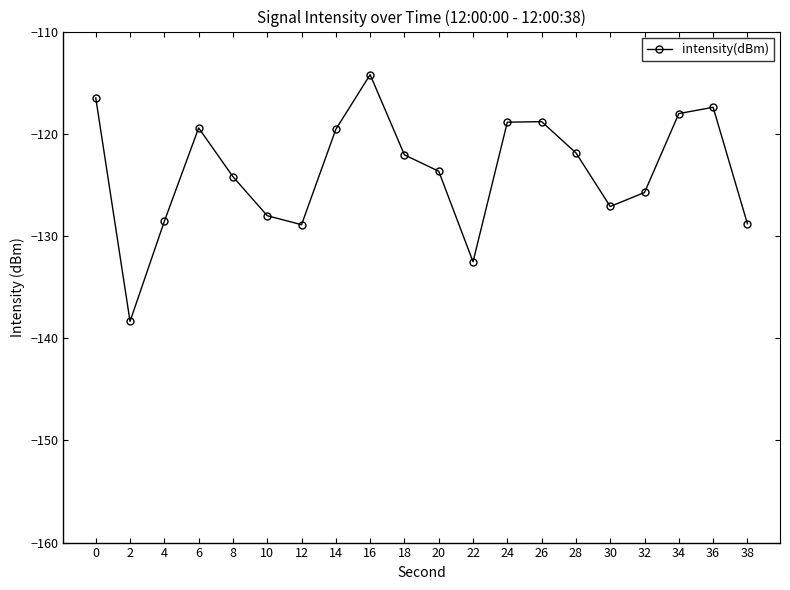

What is the maximum value shown in the chart?

-114.2